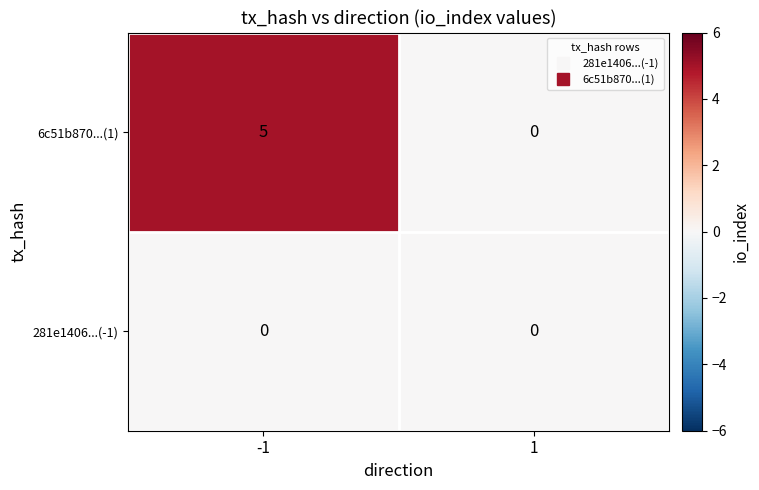

Which series has the largest total across all categories?

6c51b870...(1)